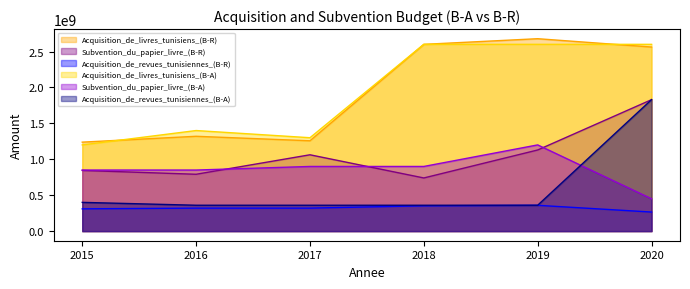

Where is the first local minimum for Subvention_du_papier_livre_(B-R)?

2016